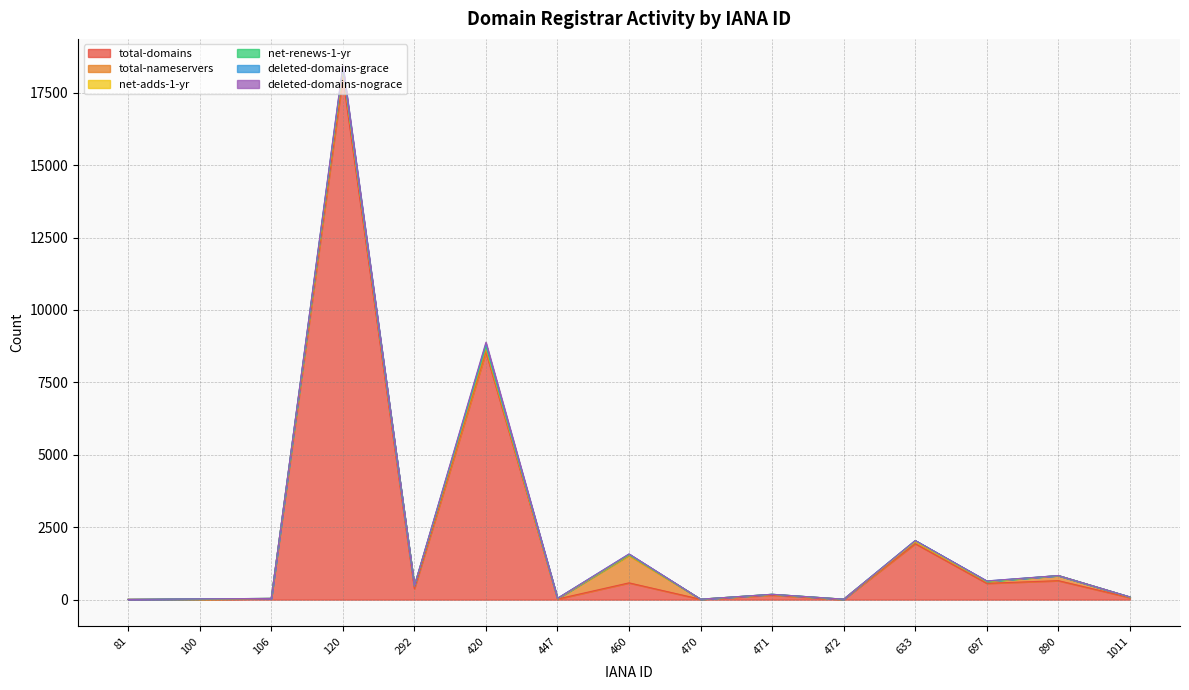

Where is total-nameservers nearest to the value 468?

120